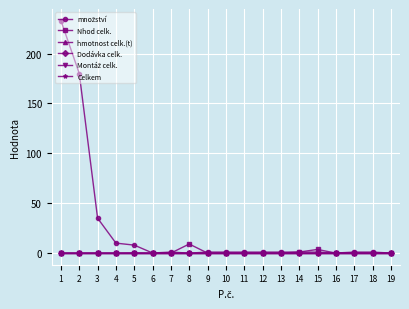

Between 7 and 18, which is larger?

7